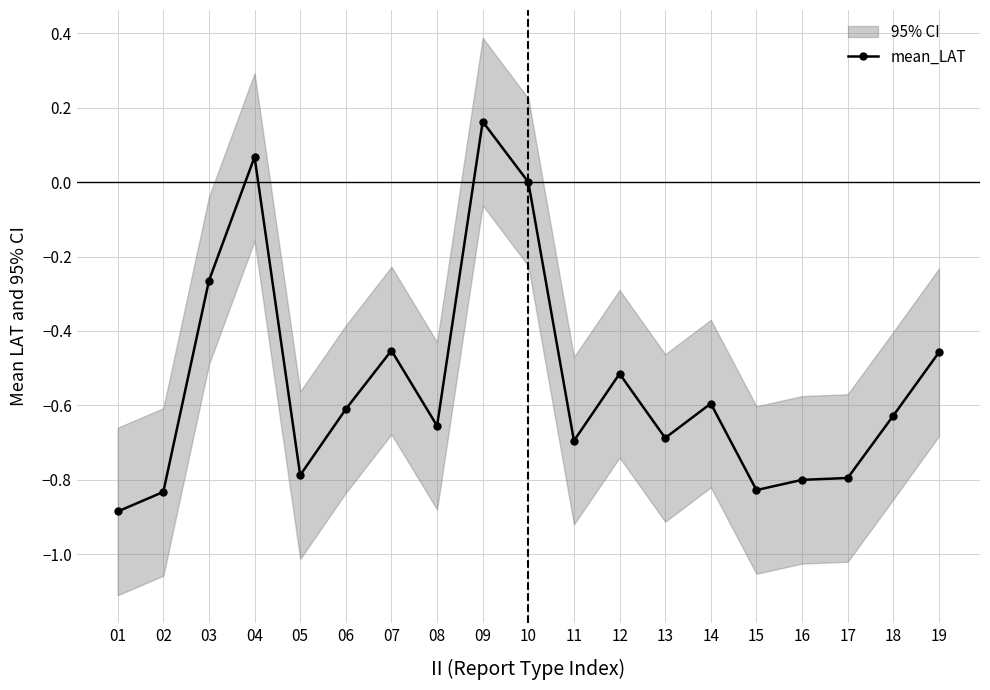

Between 05 and 10, which is larger?

10